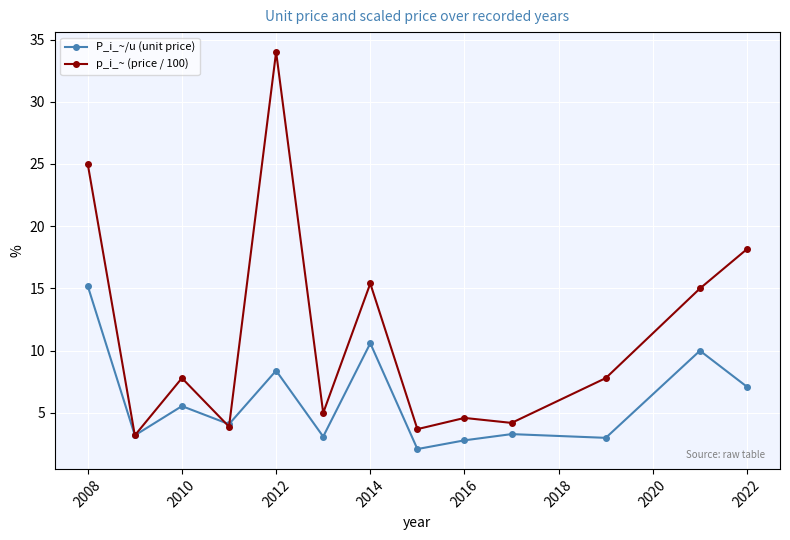

Does the chart have visible grid lines?

Yes